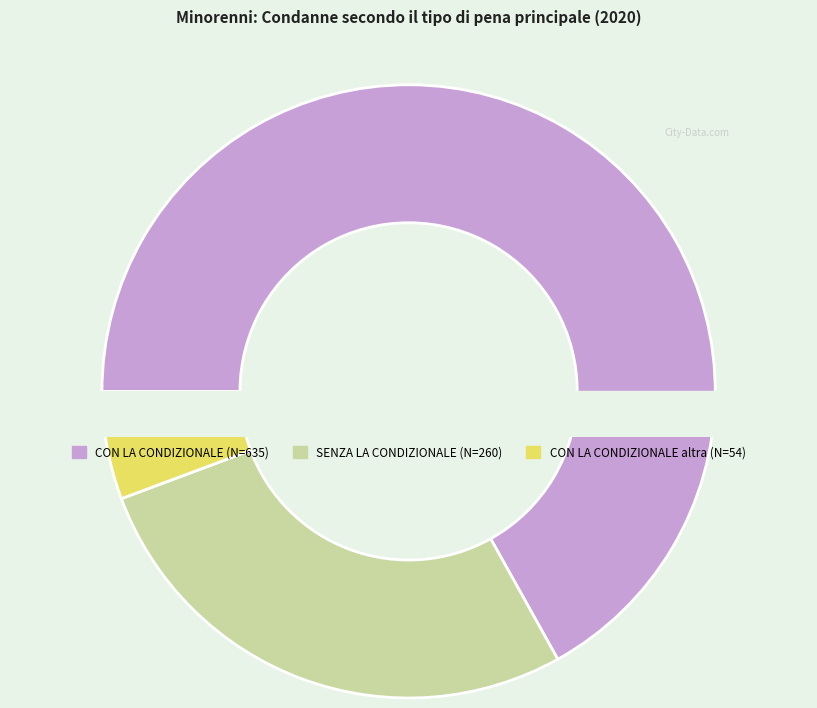

Between Pena detentiva SENZA LA CONDIZIONALE and Privazione della libertà CON LA CONDIZIONALE, which is larger?

Privazione della libertà CON LA CONDIZIONALE